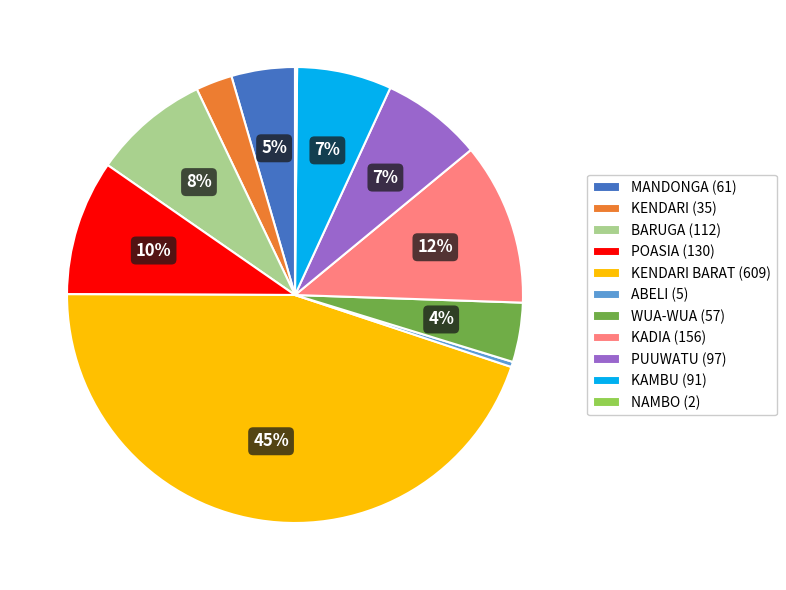

To the nearest percent, what is the difference between the largest and smallest slice percentages?

45%